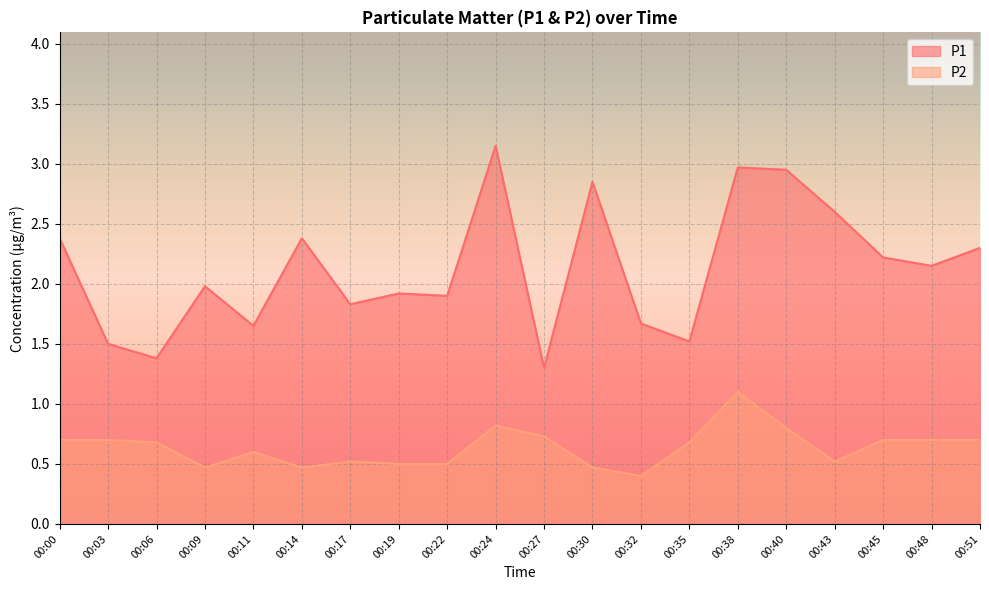

Which category has the highest value in the P2 series?

00:38